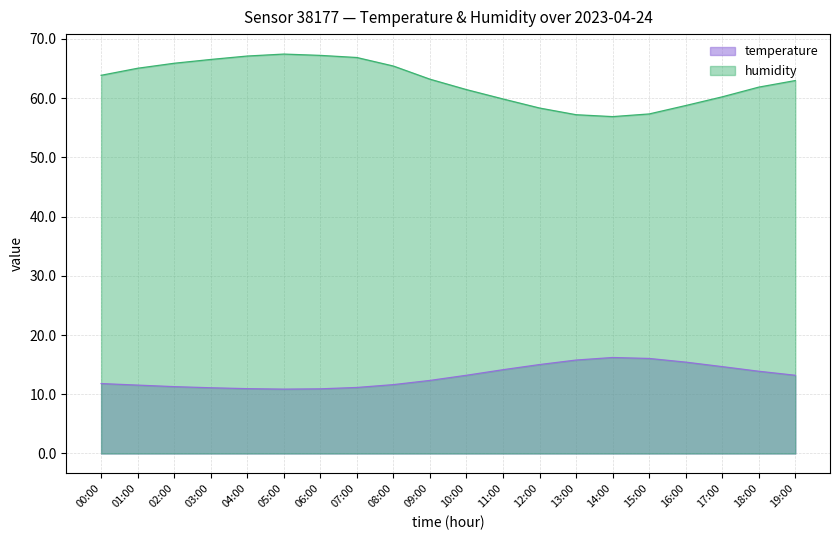

How many lines are shown in the chart?

2